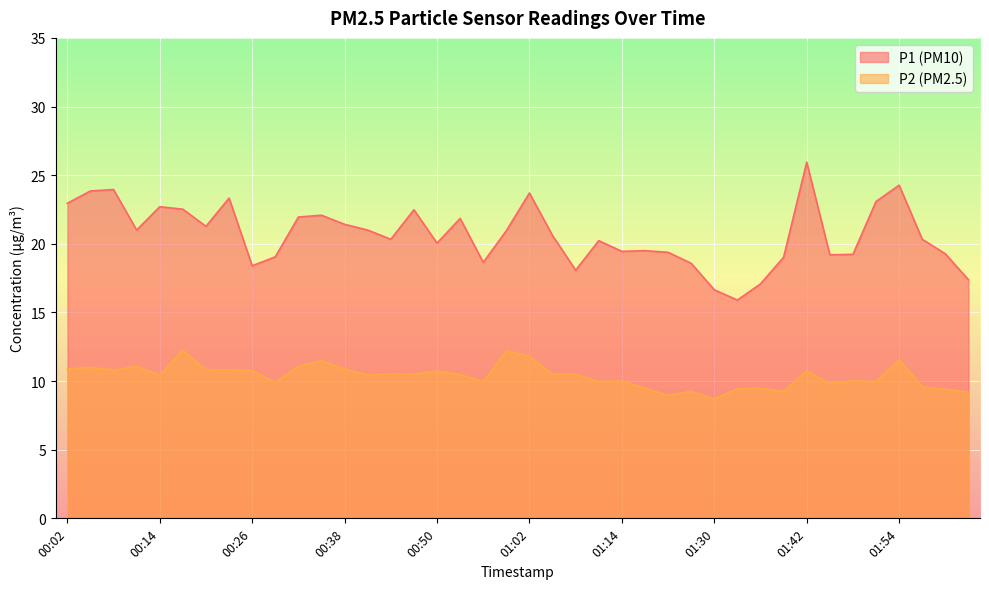

Rank the series at 00:26 from highest to lowest value.

P1, P2